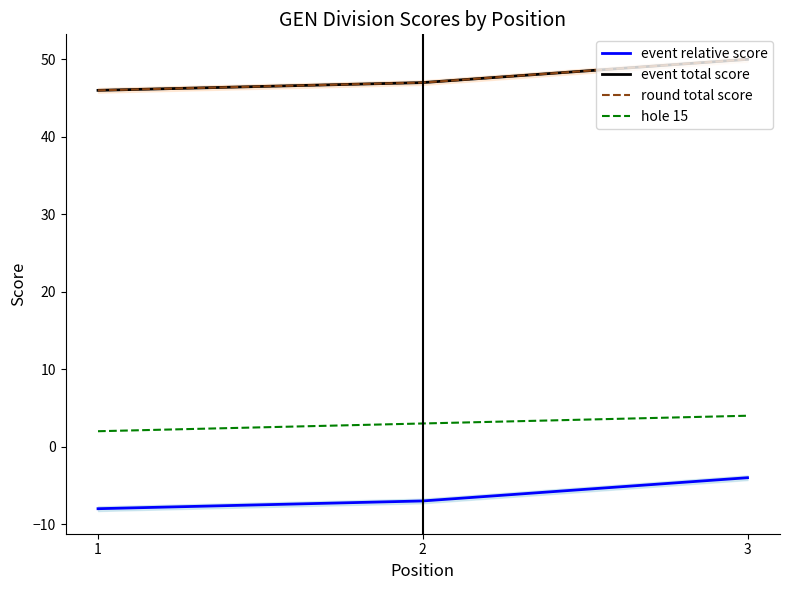

Reading right to left, what are all the values shown in this chart?

event relative score: -4	-7	-8
event total score: 50	47	46
round total score: 50	47	46
hole 15: 4	3	2